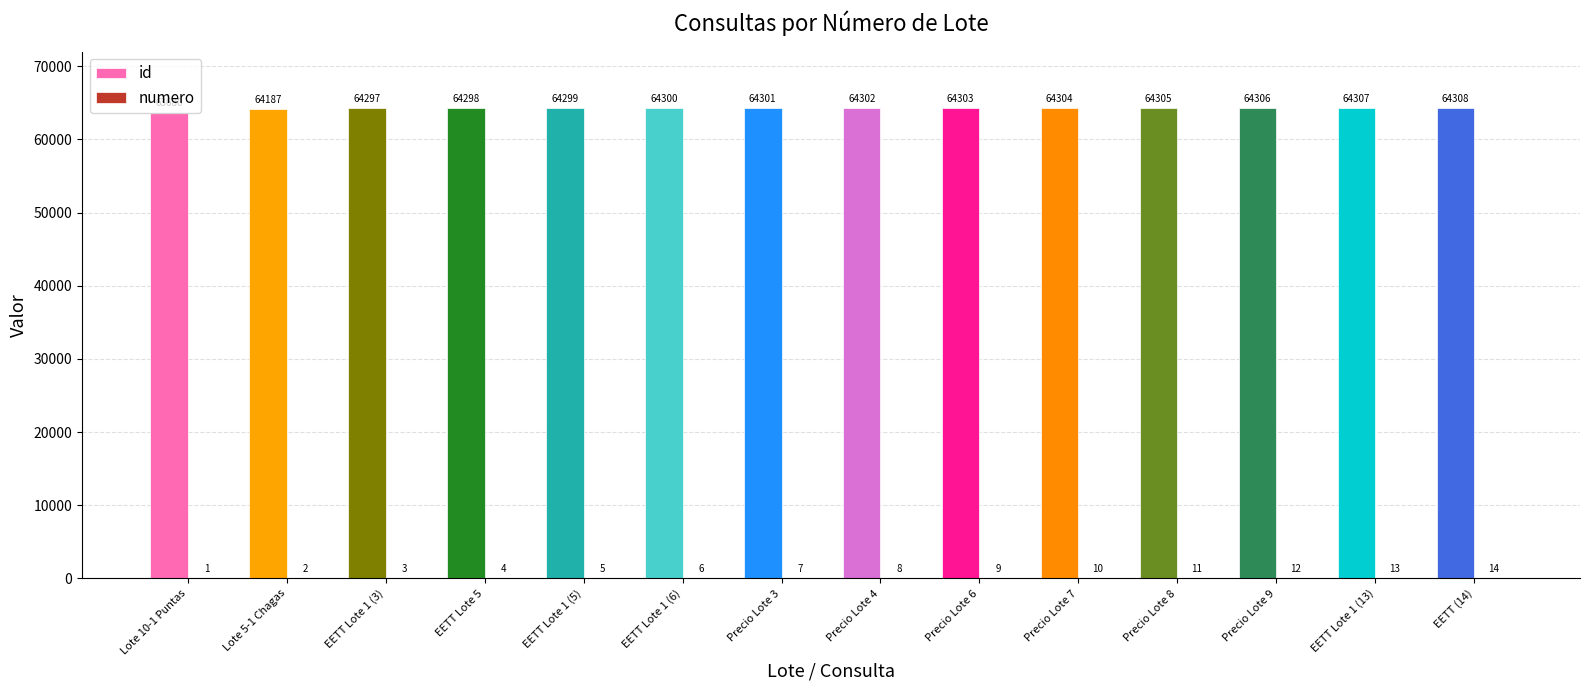

Where is id nearest to the value 63994?

Lote 5-1 Chagas